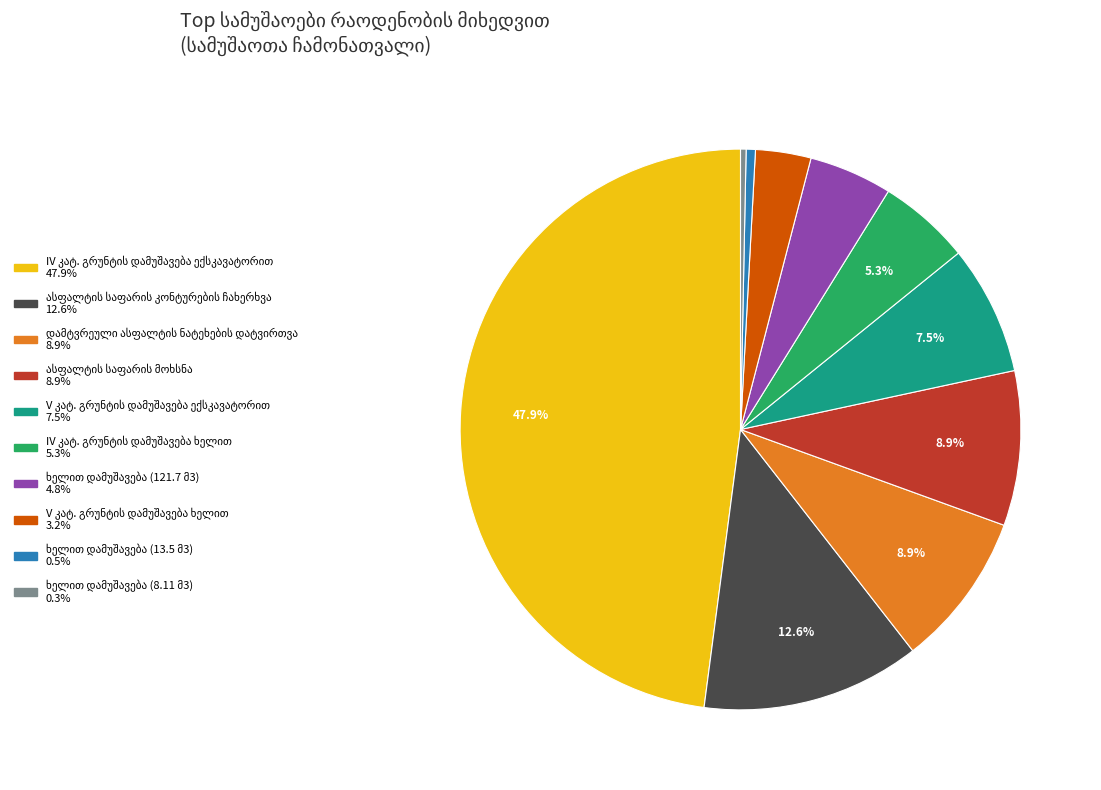

How many segments does this pie chart have?

10